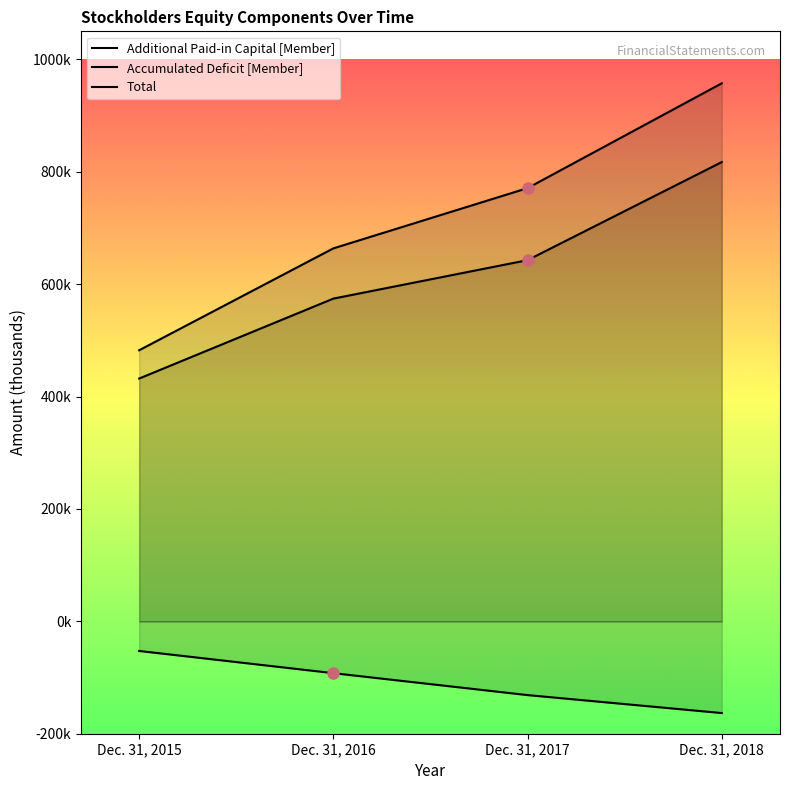

Between Dec. 31, 2018 and Dec. 31, 2016, which is larger?

Dec. 31, 2018